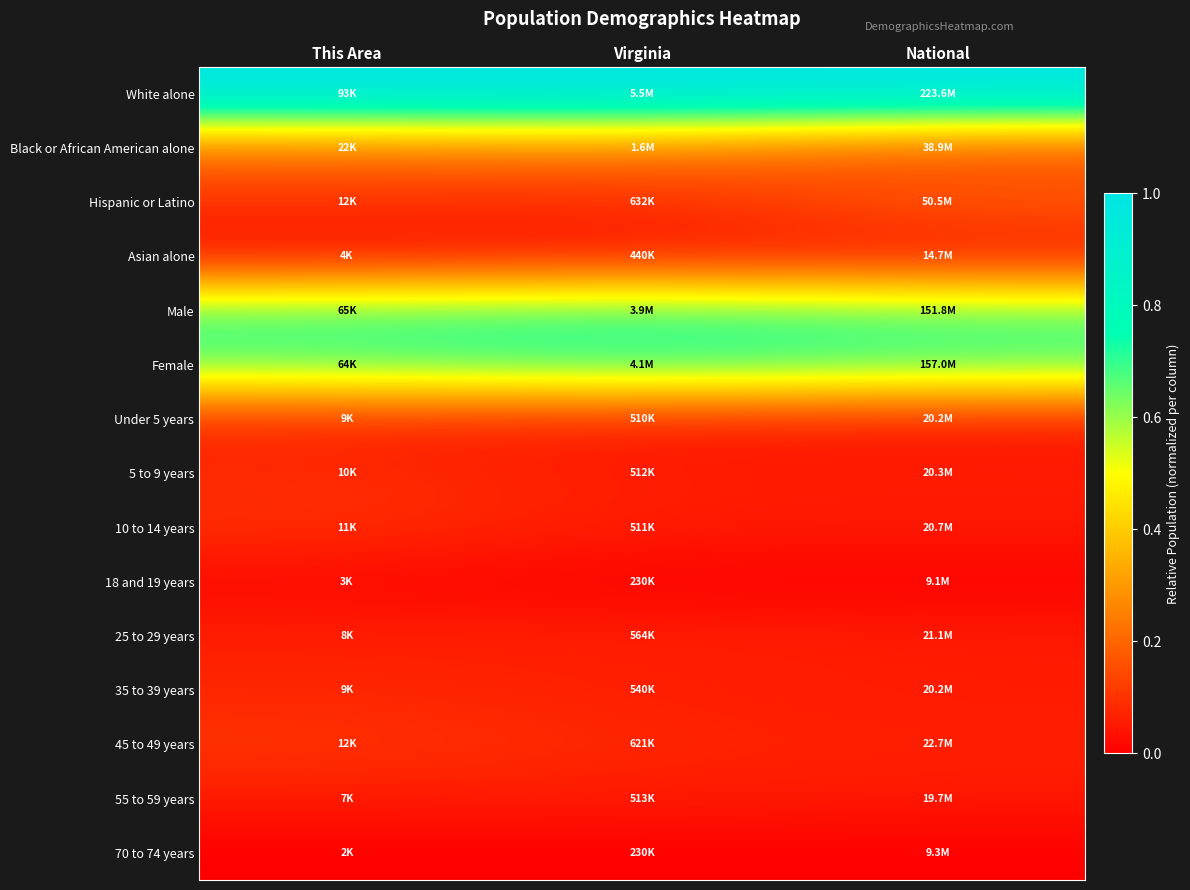

At which category is the sum across all series the highest?

This Area